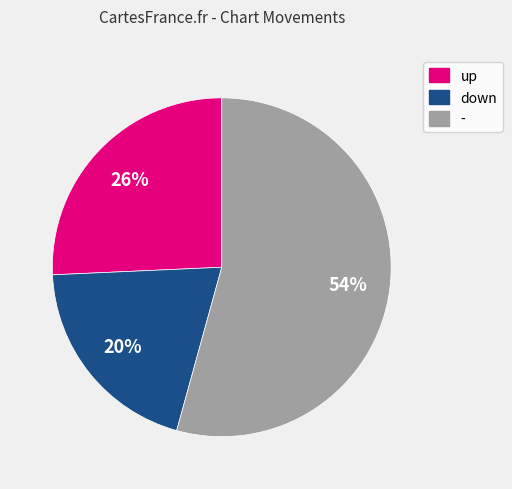

Is the sum of - and up greater than half?

Yes